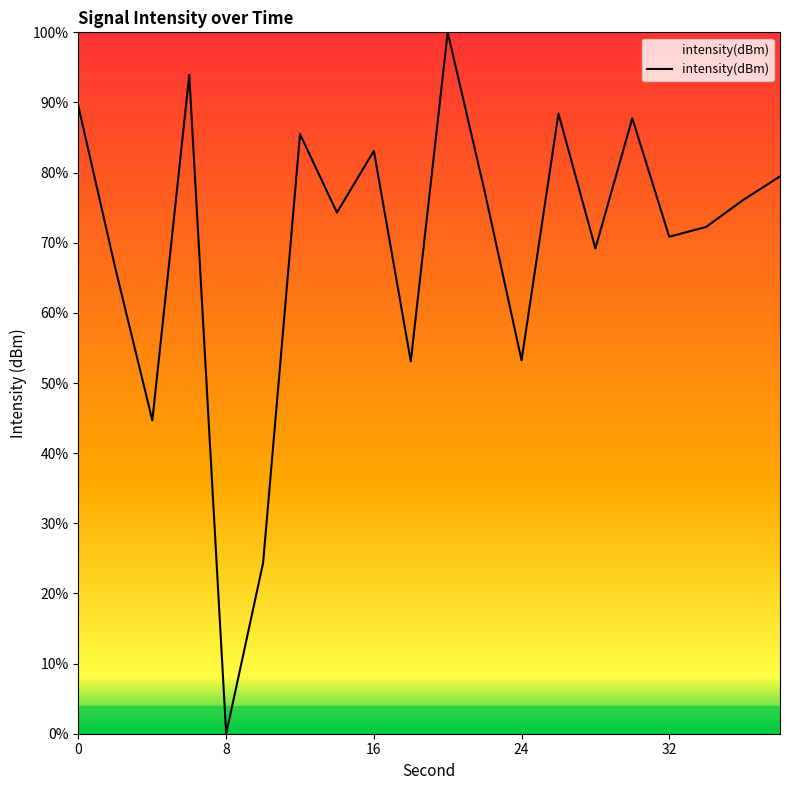

What is the difference between the maximum and minimum values?

100.0